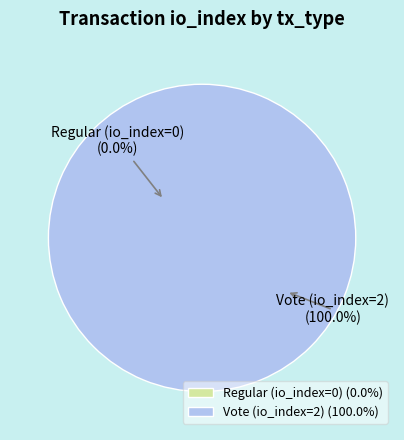

Between Vote (io_index=2) and Regular (io_index=0), which is larger?

Vote (io_index=2)